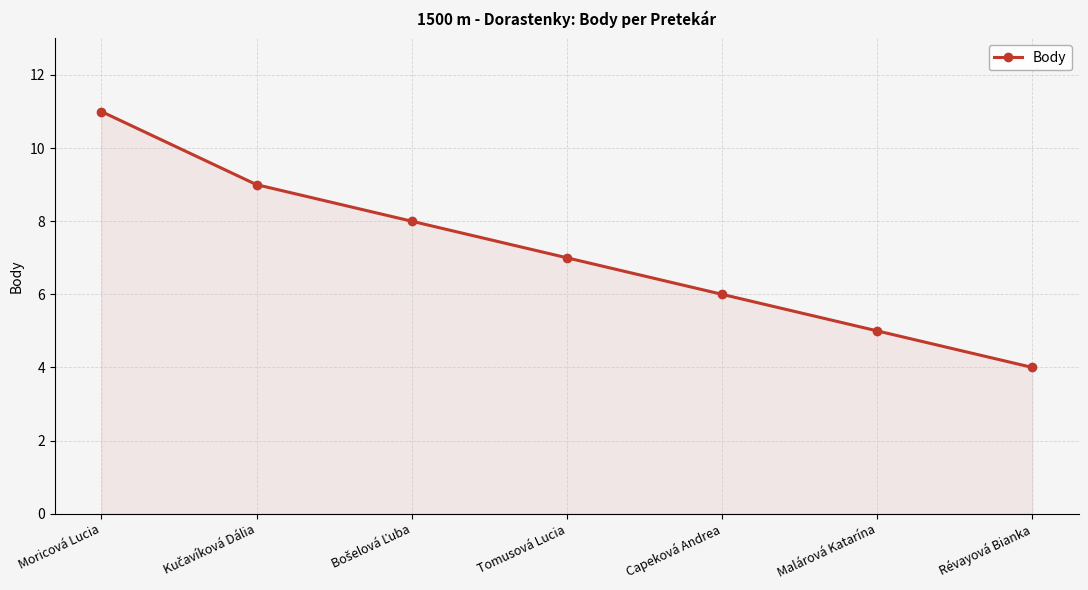

Reading left to right, extract all data points from this chart.

11	9	8	7	6	5	4